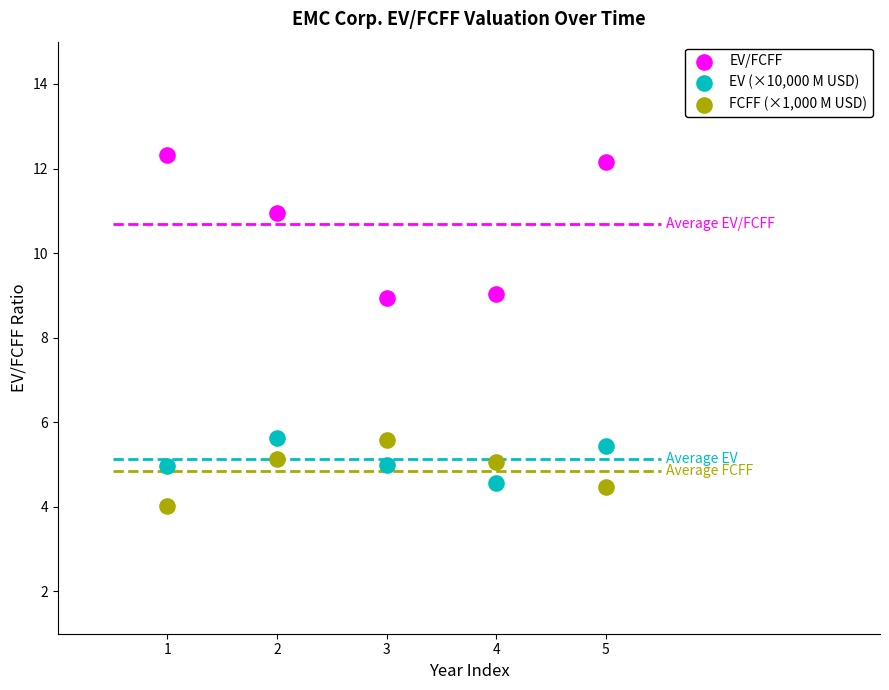

Which series has the widest spread of Y values?

EV/FCFF